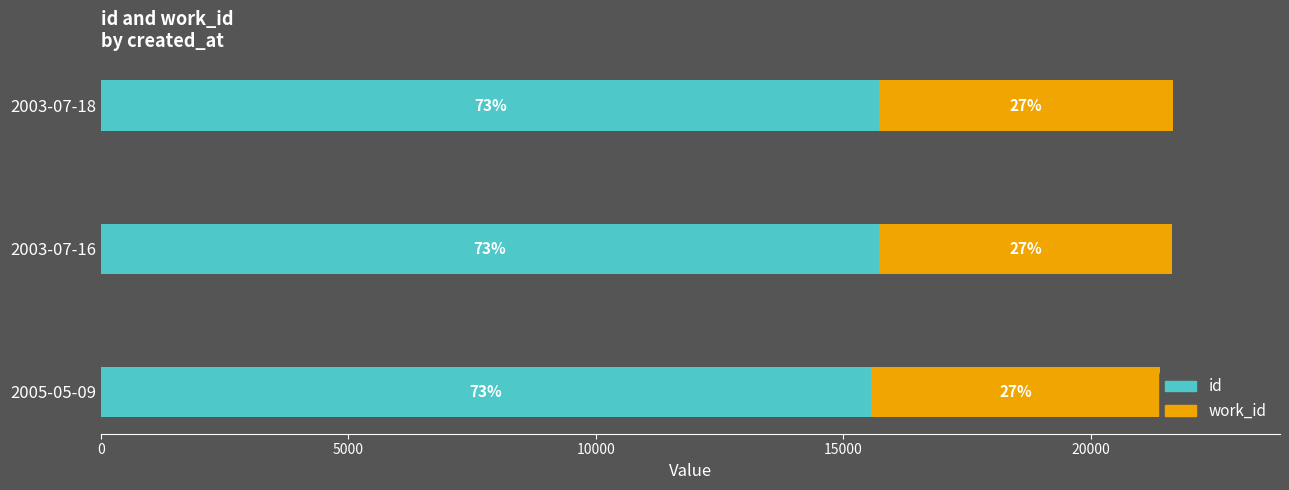

What is the difference between the second highest and minimum values in the id series?

155